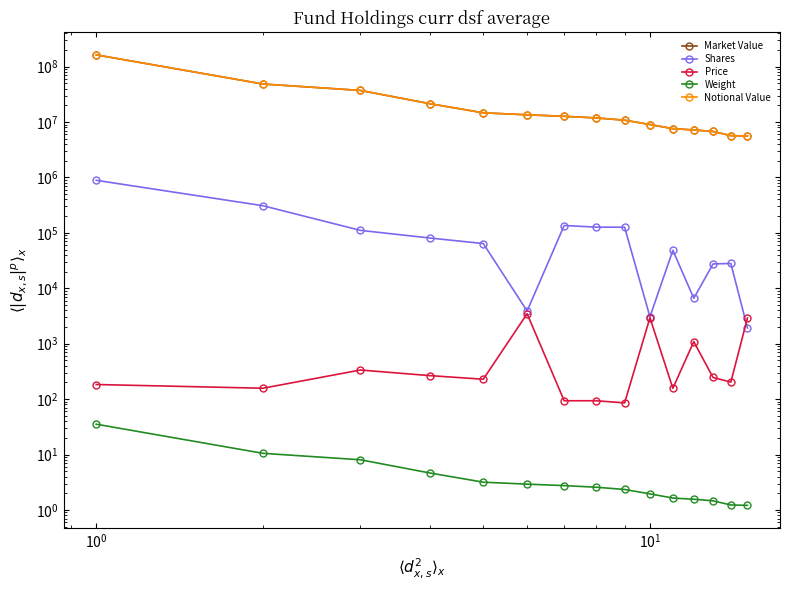

Is this an area chart (filled region under the line)?

No